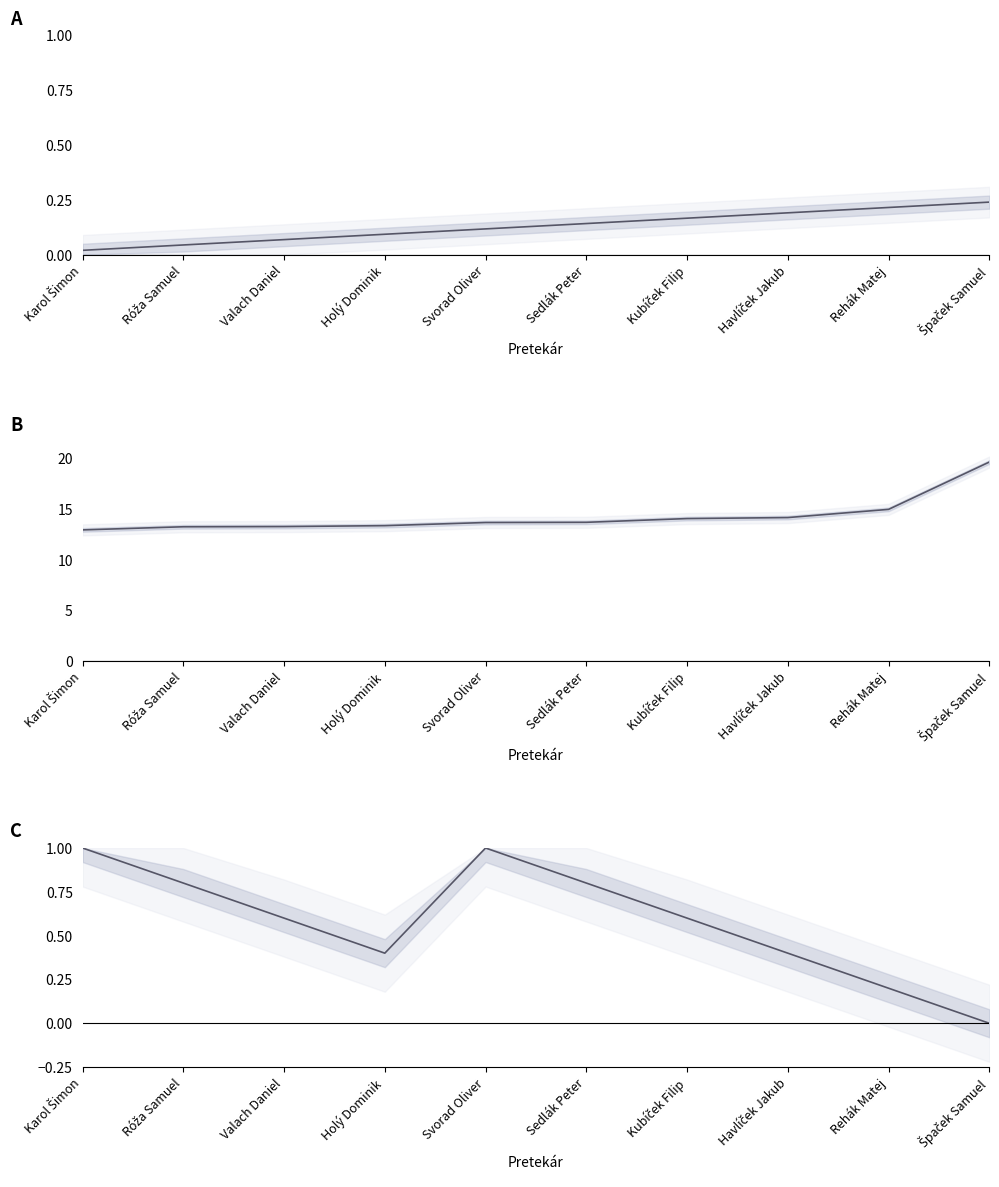

What is the maximum value shown in the chart?

19.7